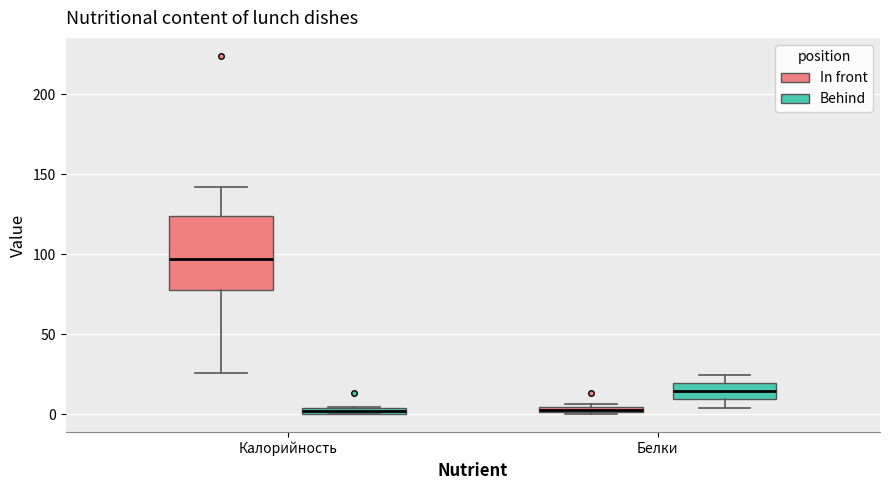

Which box is the tallest, from its lower edge to its upper edge?

Калорийность (In front)